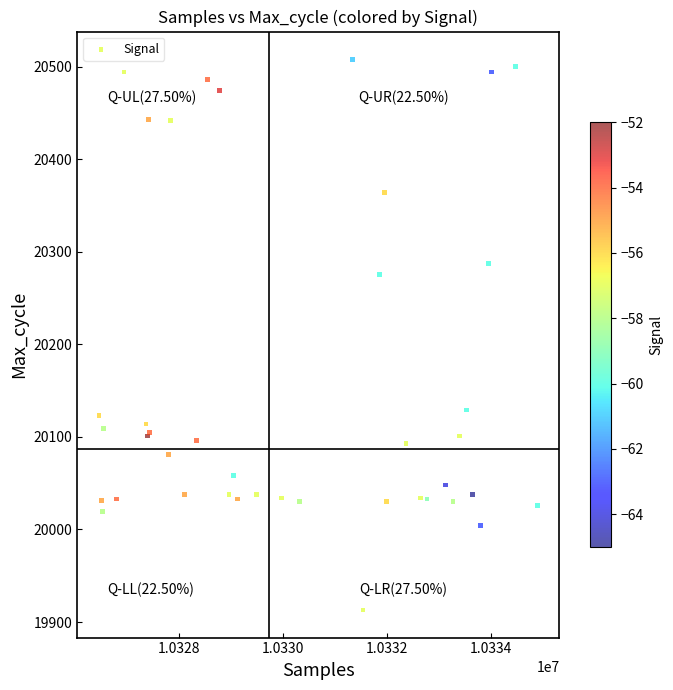

What Y value in the scatter plot is closest to 20210?

20275